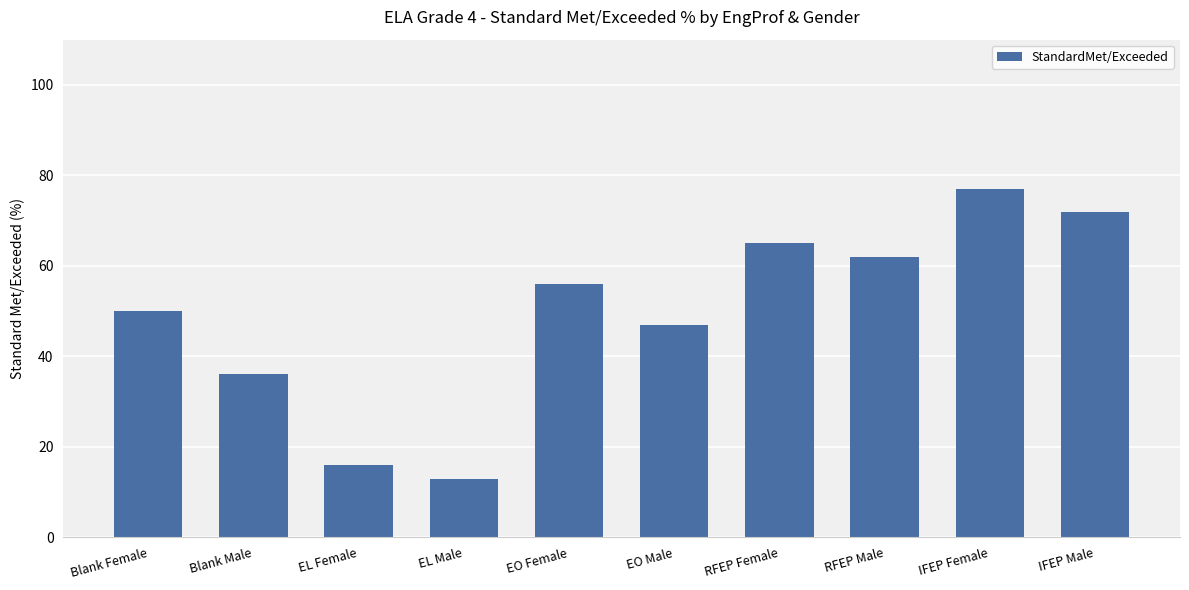

Reading left to right, transcribe all the data shown in this chart.

Blank Female=50	Blank Male=36	EL Female=16	EL Male=13	EO Female=56	EO Male=47	RFEP Female=65	RFEP Male=62	IFEP Female=77	IFEP Male=72